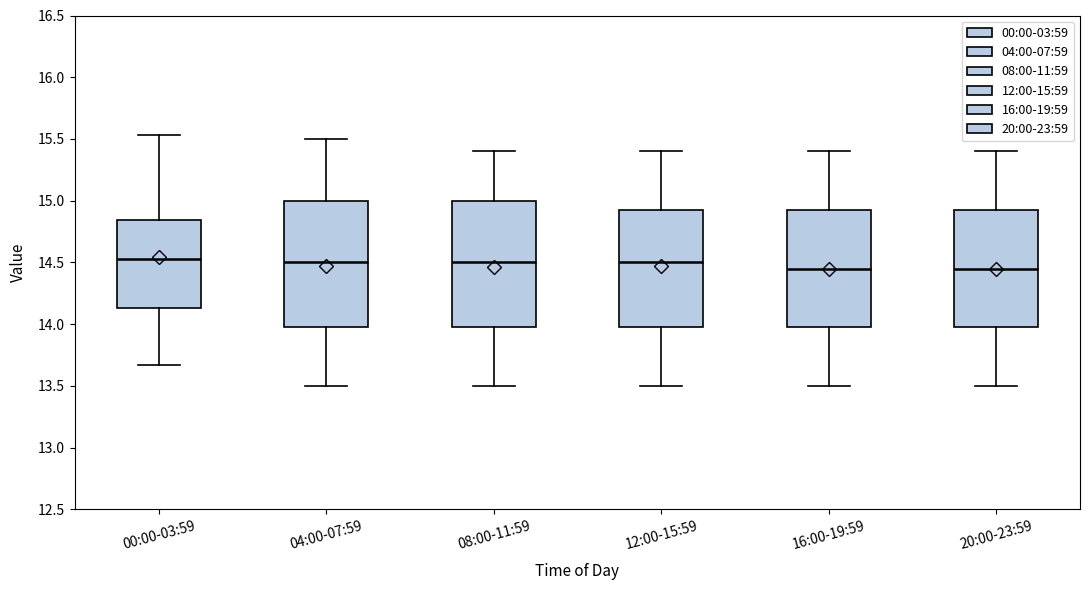

Where is the upper edge of the box for 12:00-15:59 on the y-axis? The values are not printed on the chart, so give them approximately, as read against the axis.

14.95